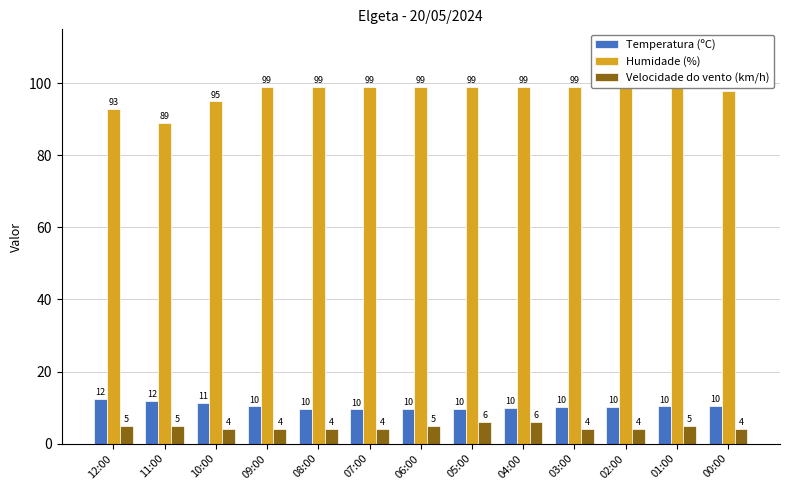

Reading right to left, what are all the values shown in this chart?

Temperatura (ºC): 00:00=10.4	01:00=10.3	02:00=10.2	03:00=10.1	04:00=9.9	05:00=9.6	06:00=9.6	07:00=9.5	08:00=9.6	09:00=10.3	10:00=11.3	11:00=11.9	12:00=12.3
Humidade (%): 00:00=98.0	01:00=99.0	02:00=99.0	03:00=99.0	04:00=99.0	05:00=99.0	06:00=99.0	07:00=99.0	08:00=99.0	09:00=99.0	10:00=95.0	11:00=89.0	12:00=93.0
Velocidade do vento (km/h): 00:00=4.0	01:00=5.0	02:00=4.0	03:00=4.0	04:00=6.0	05:00=6.0	06:00=5.0	07:00=4.0	08:00=4.0	09:00=4.0	10:00=4.0	11:00=5.0	12:00=5.0